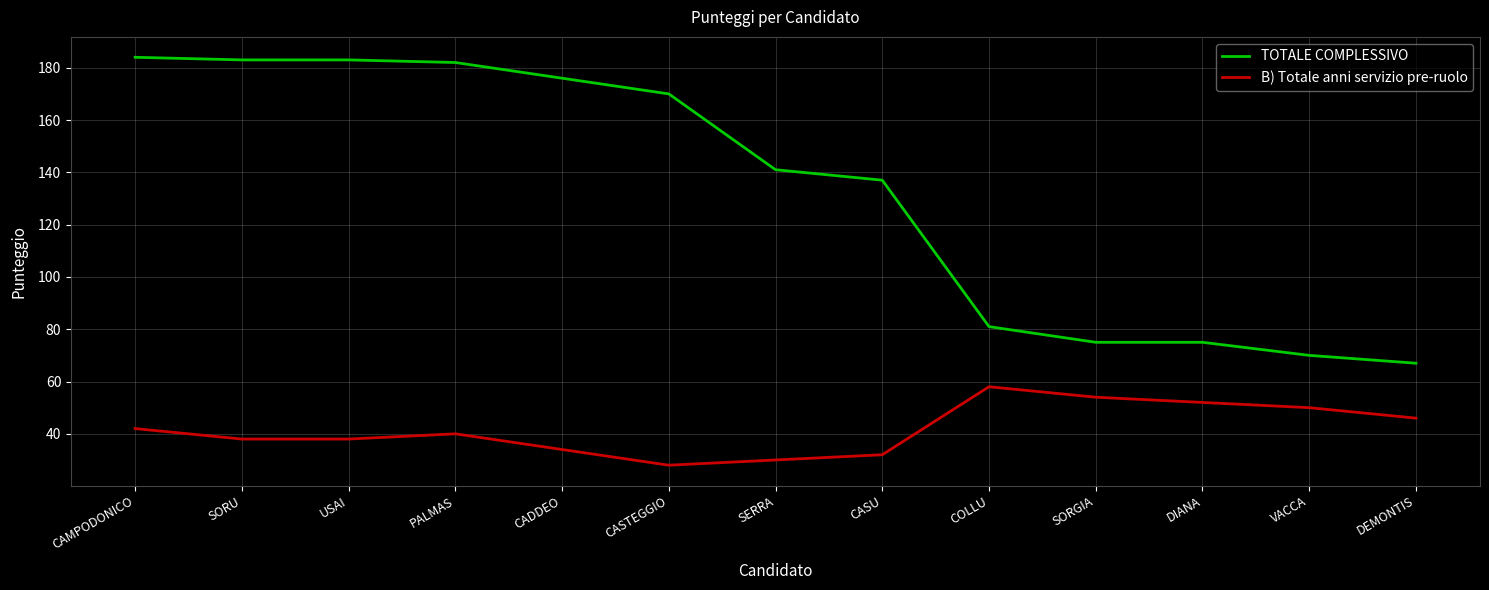

What position from the right is SORGIA?

4